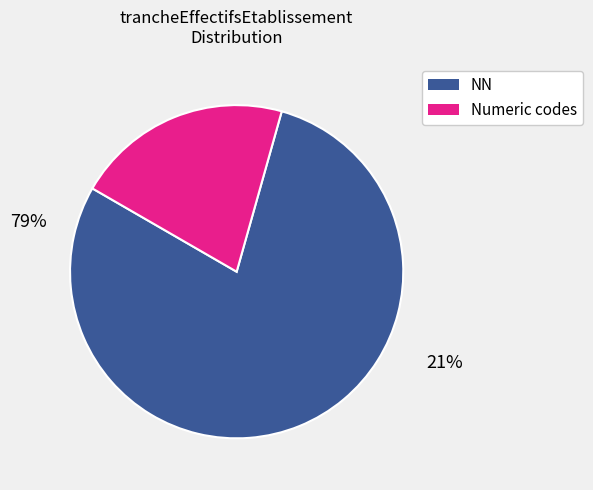

Is there any slice that represents more than half of the pie?

Yes